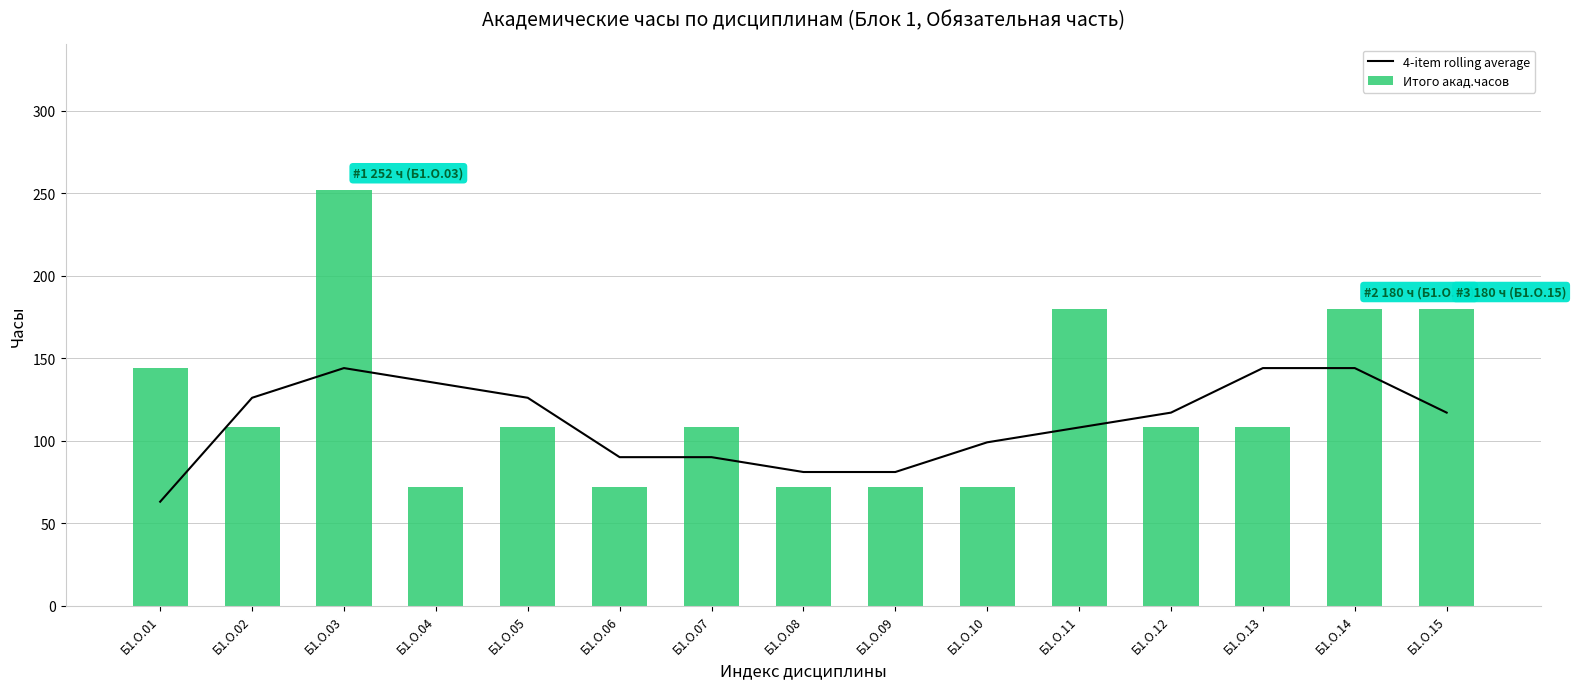

Count the number of categories in the chart.

15